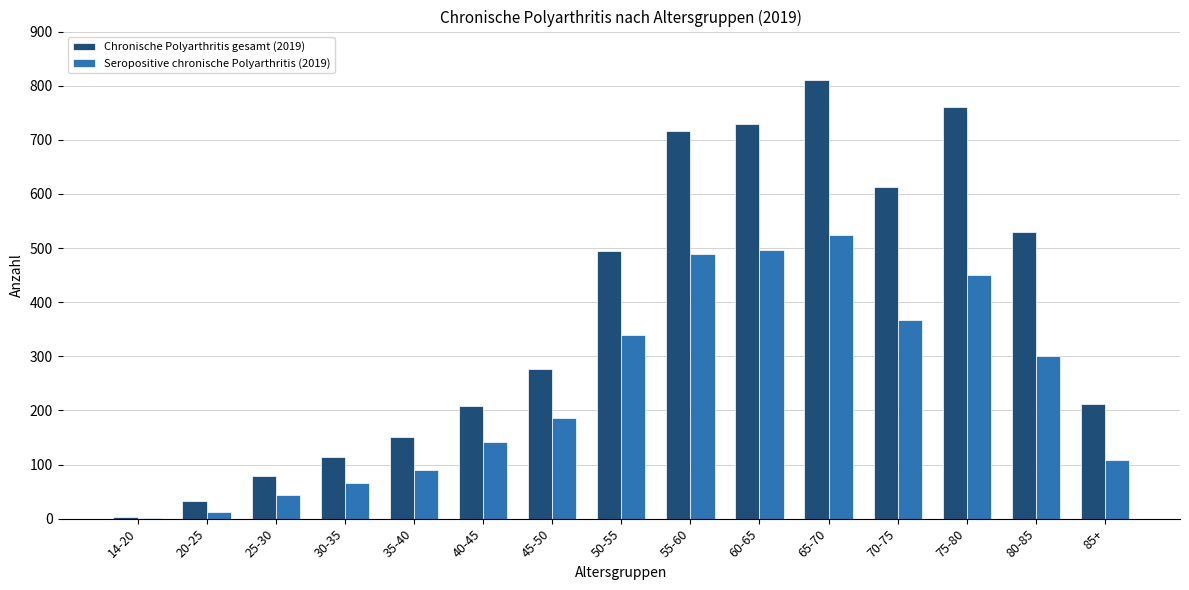

Is it true that Seropositive chronische Polyarthritis (2019) equals 20 at 35-40?

False